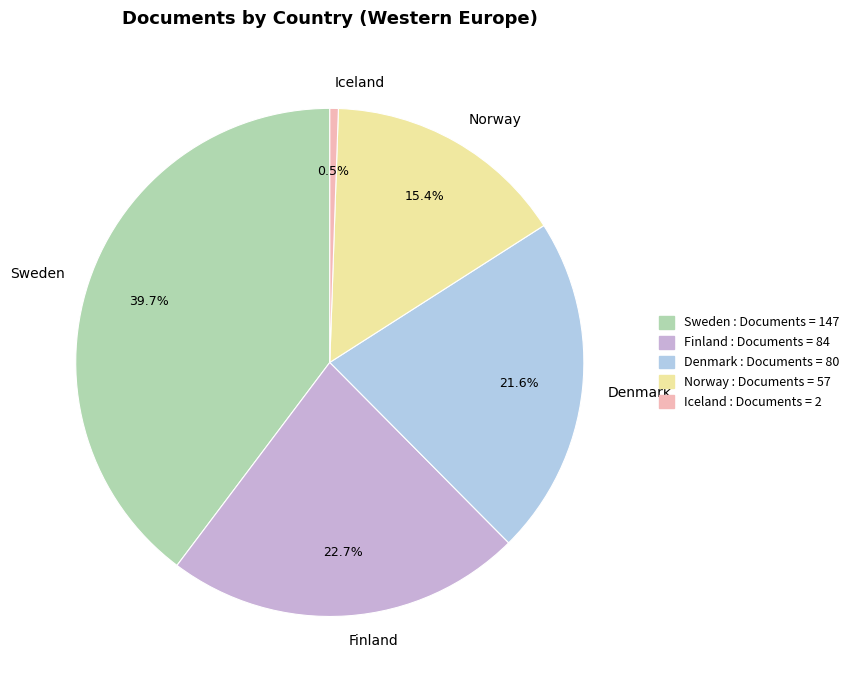

Does Denmark represent more than half of the total?

No